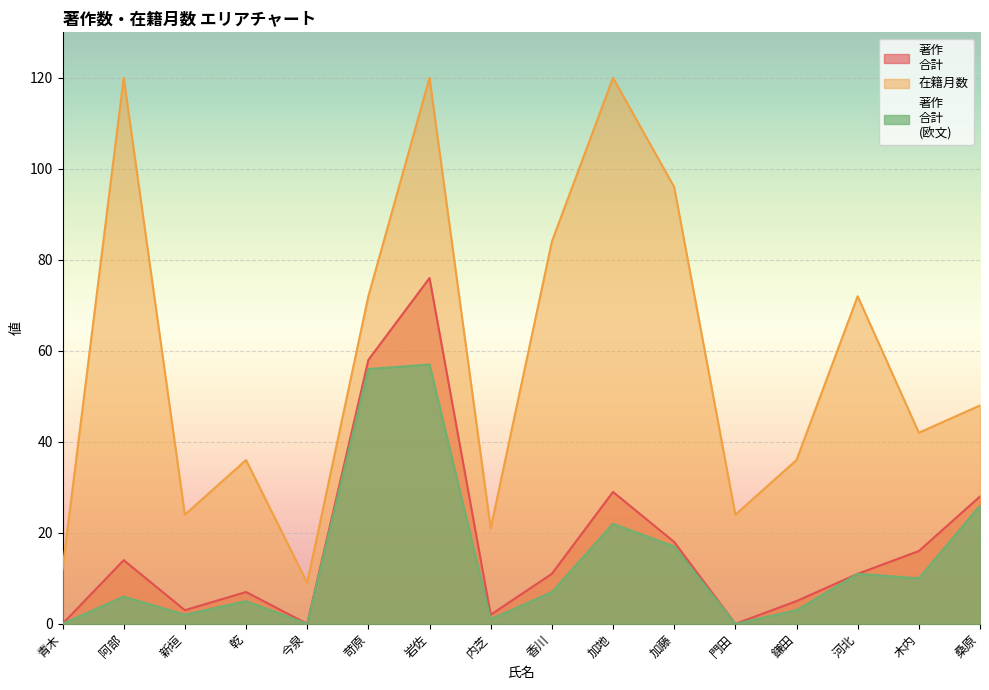

Which series has the largest total across all categories?

在籍月数